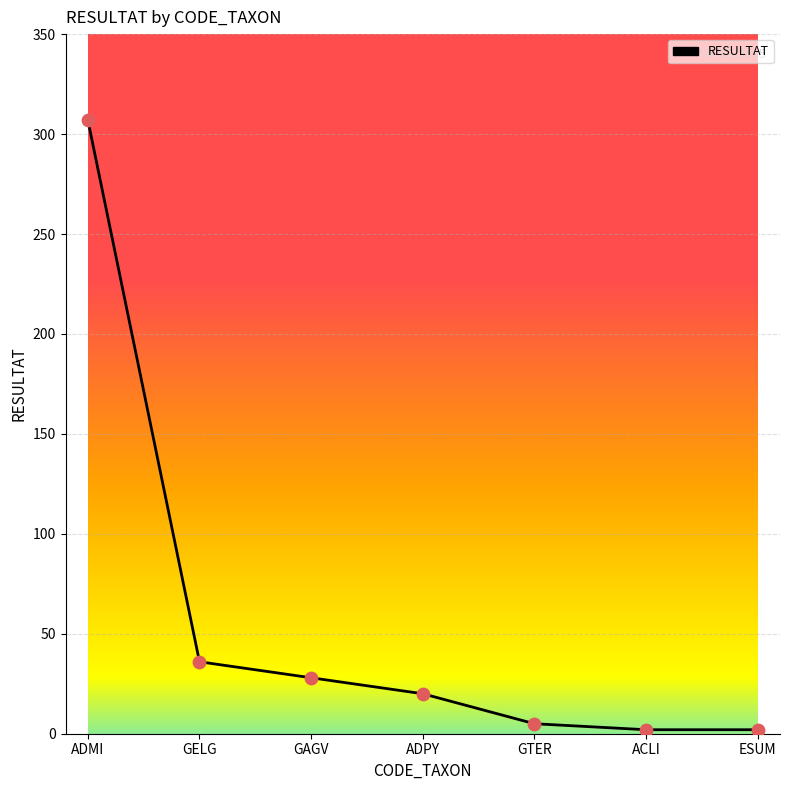

What is the change in value from ADPY to ESUM?

-18